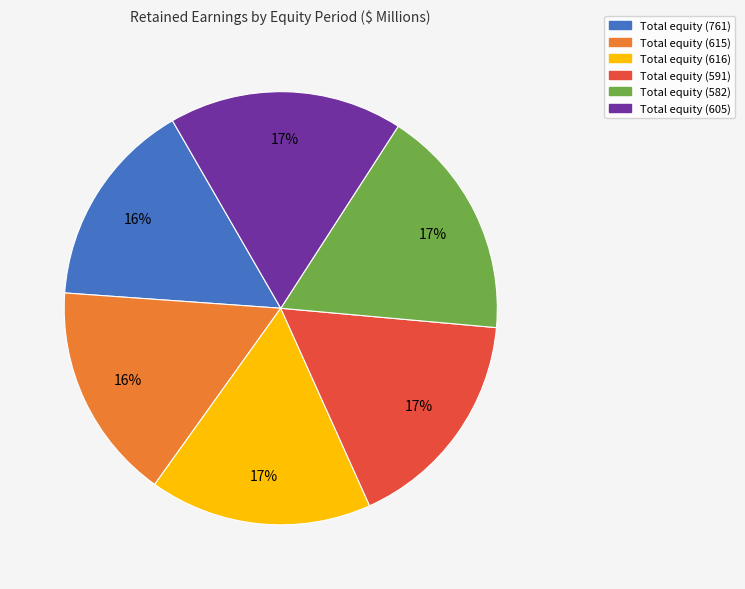

Approximately how many times larger is the value at Total equity (605) compared to Total equity (591)?

1.0